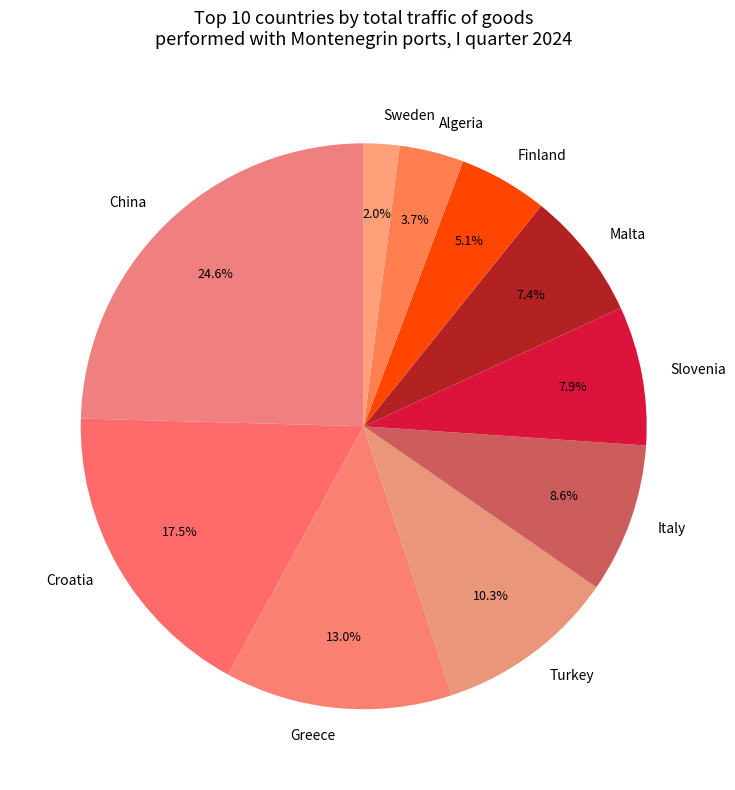

Is it true that Algeria is 4% of the pie?

True